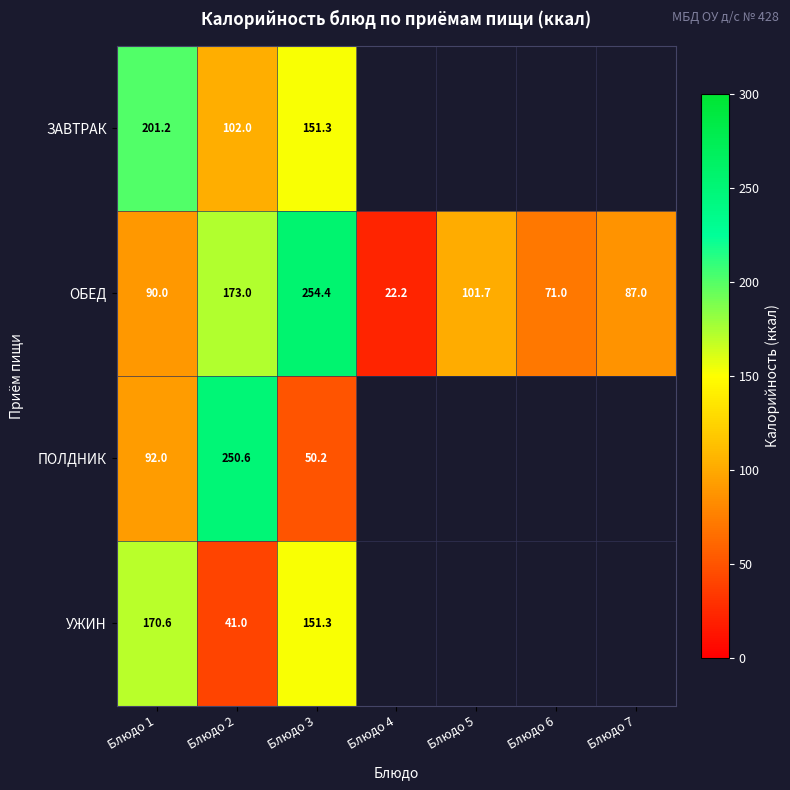

List the labels in order of ОБЕД value, smallest first.

Блюдо 4, Блюдо 6, Блюдо 7, Блюдо 1, Блюдо 5, Блюдо 2, Блюдо 3